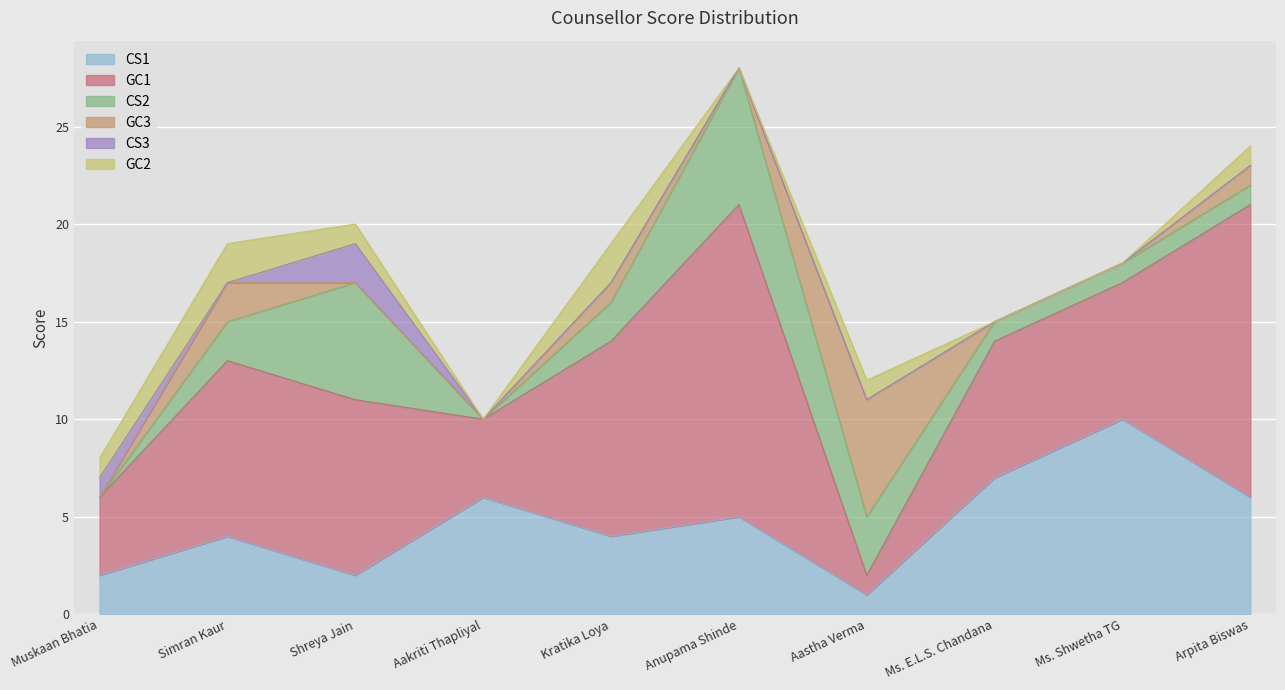

Which has a higher value, Kratika Loya or Aakriti Thapliyal?

Aakriti Thapliyal